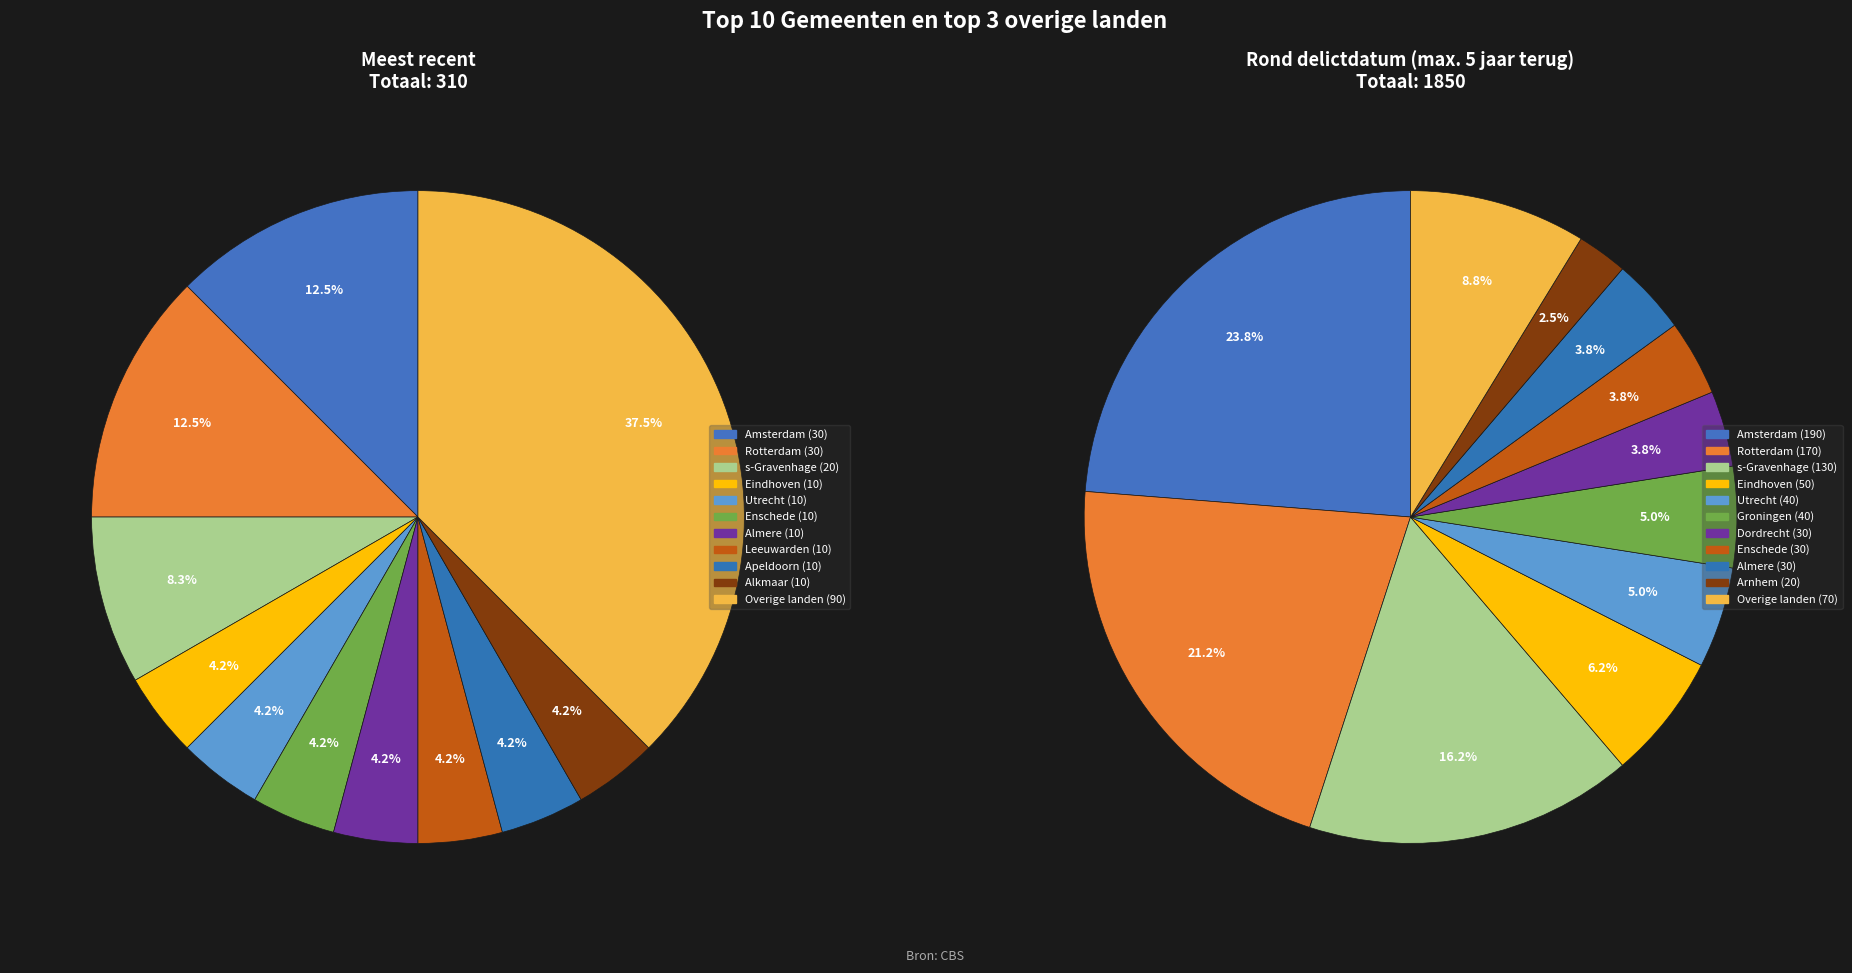

To the nearest percent, what percentage of the pie is Enschede/Almere?

4%